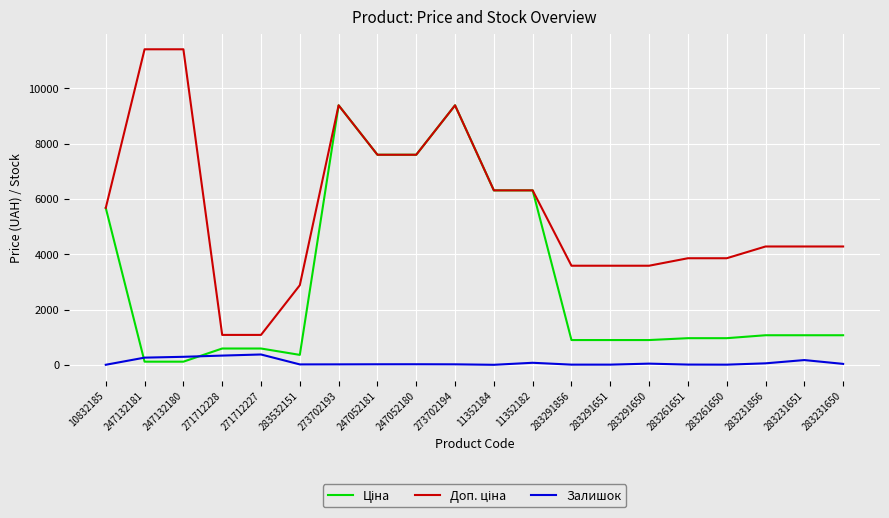

Is it true that Залишок equals 7.0 at 283291651?

True